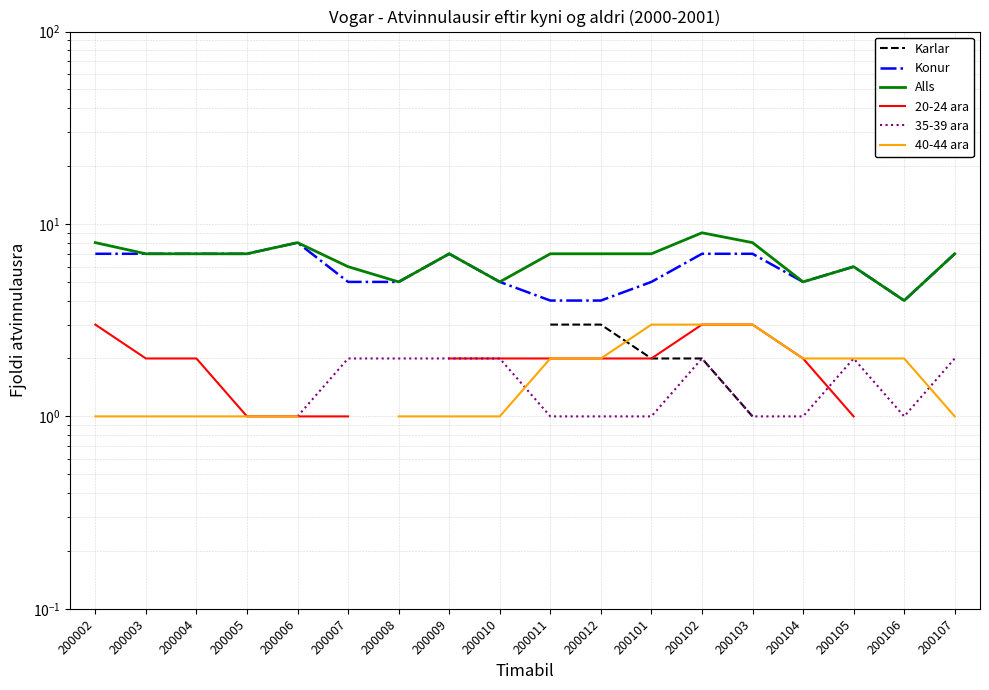

What is the sum of all Konur values?

107.0